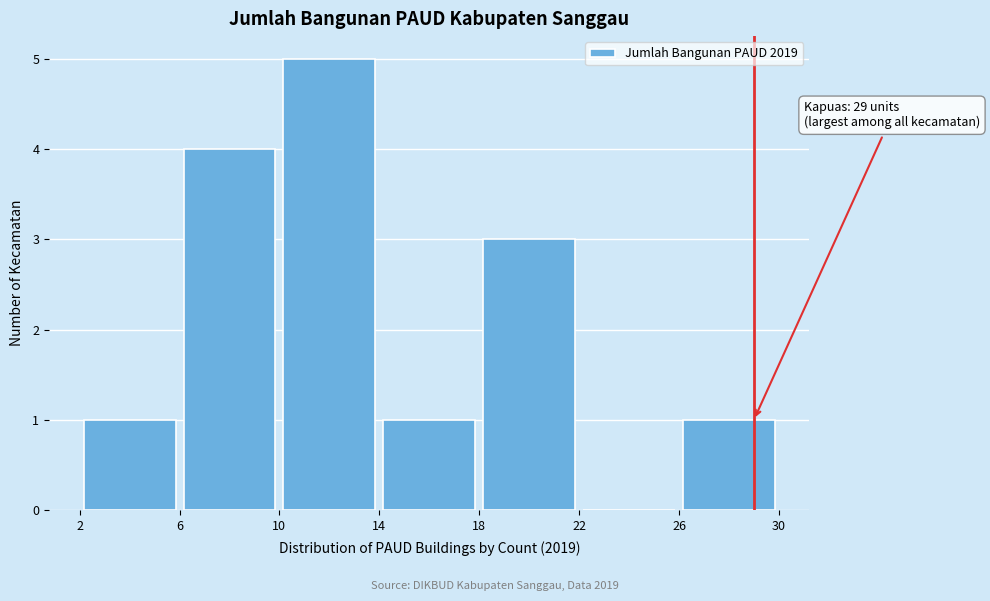

Over which range of the x-axis is the bar tallest?

10 to 14